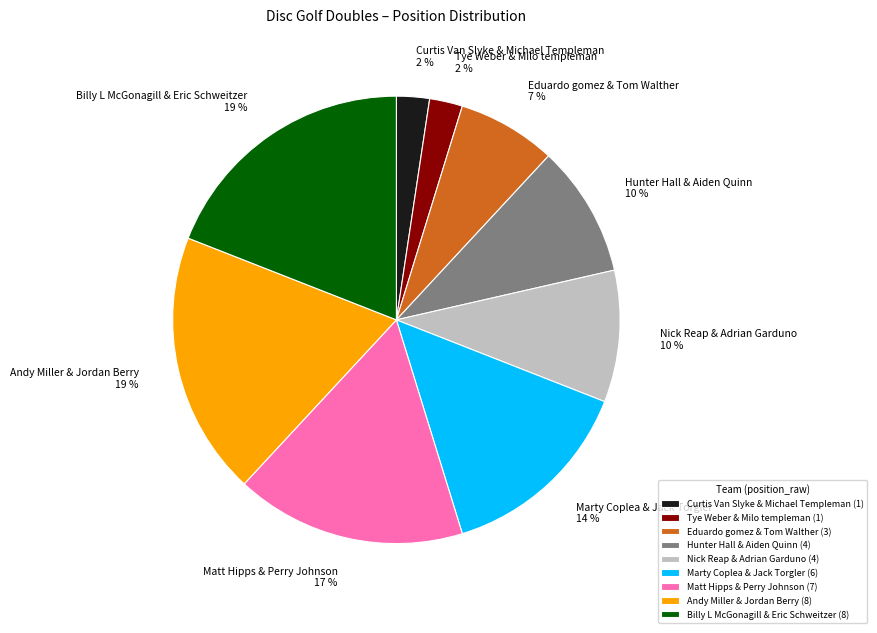

How many segments does this pie chart have?

9